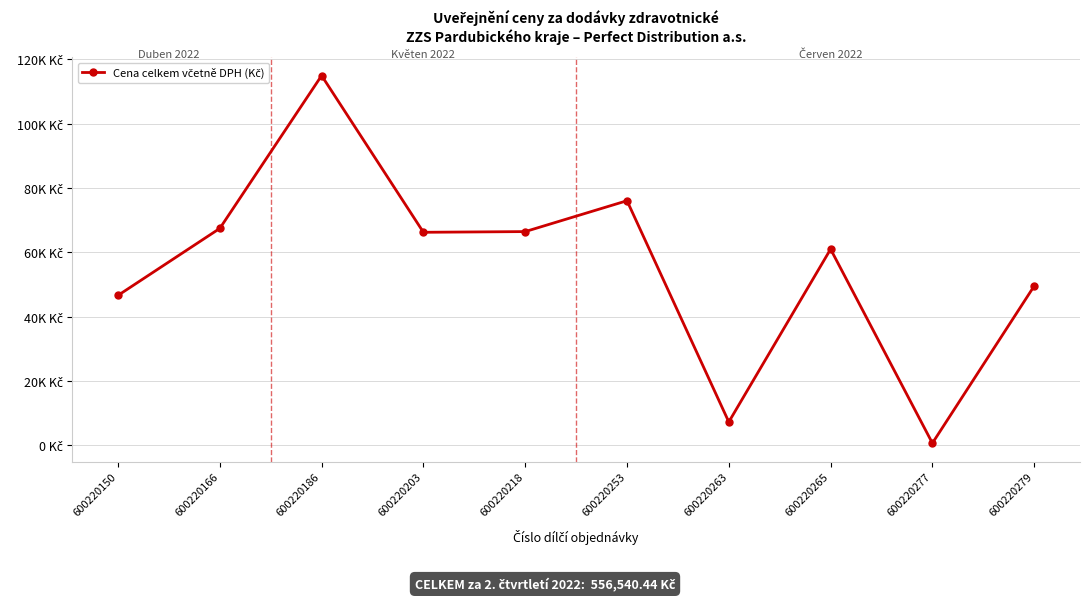

How many interior local peaks (higher than both neighbors) does the data have?

3